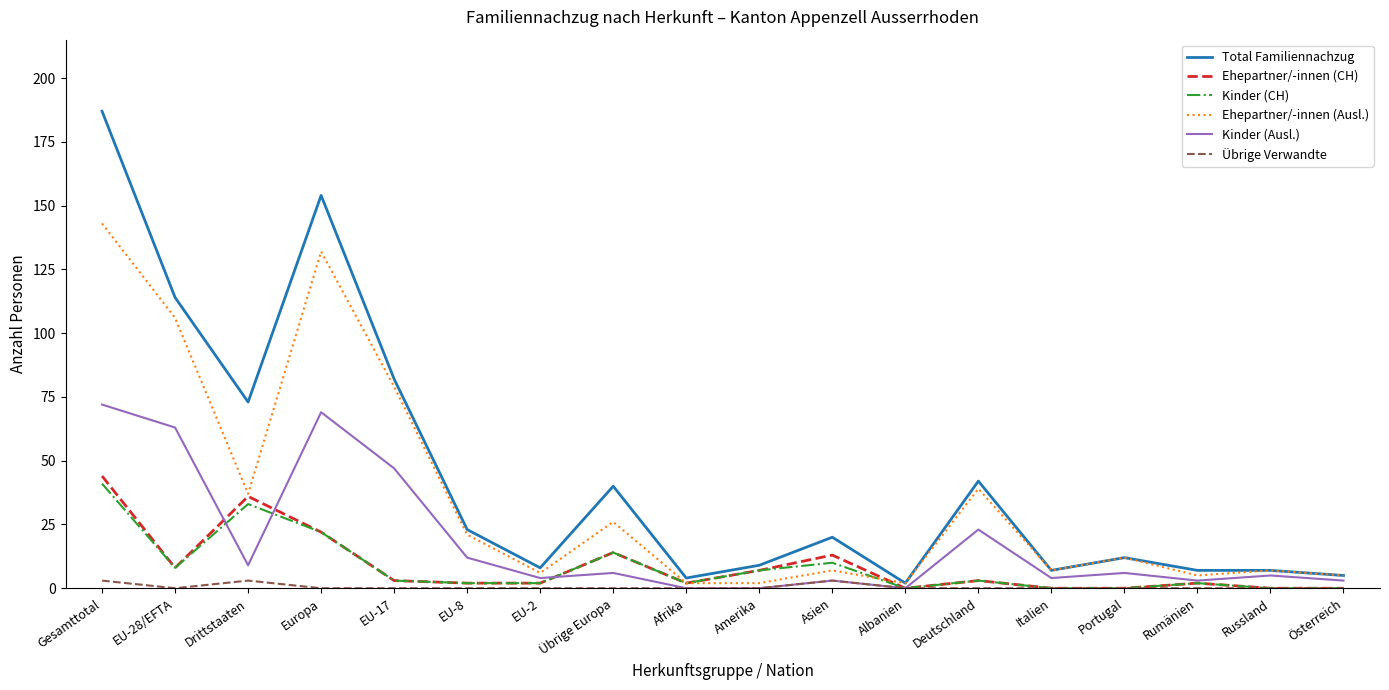

Which category has the highest value in the Total Familiennachzug series?

Gesamttotal